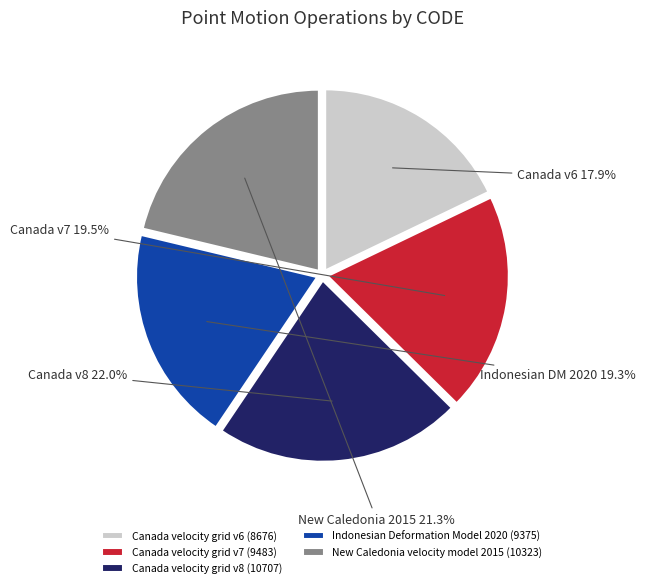

Which slice is the largest?

Canada velocity grid v8